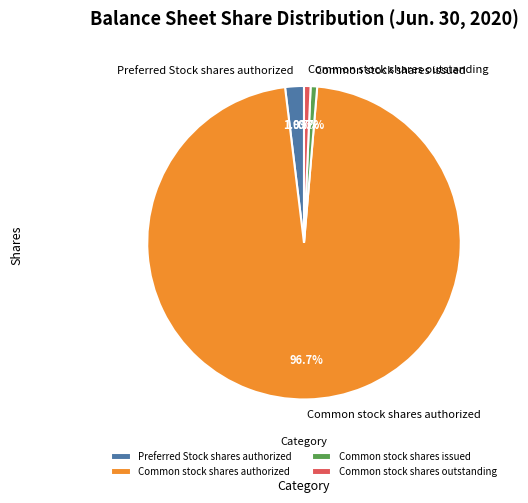

To the nearest percent, what percentage of the pie is Preferred Stock shares authorized?

2%